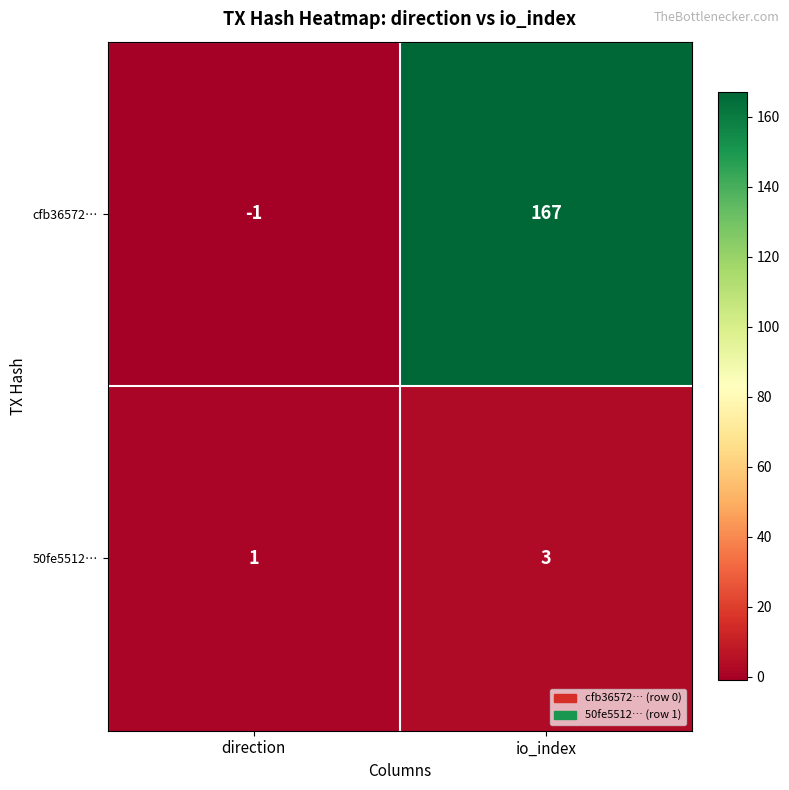

Where is cfb36572… nearest to the value 83?

direction